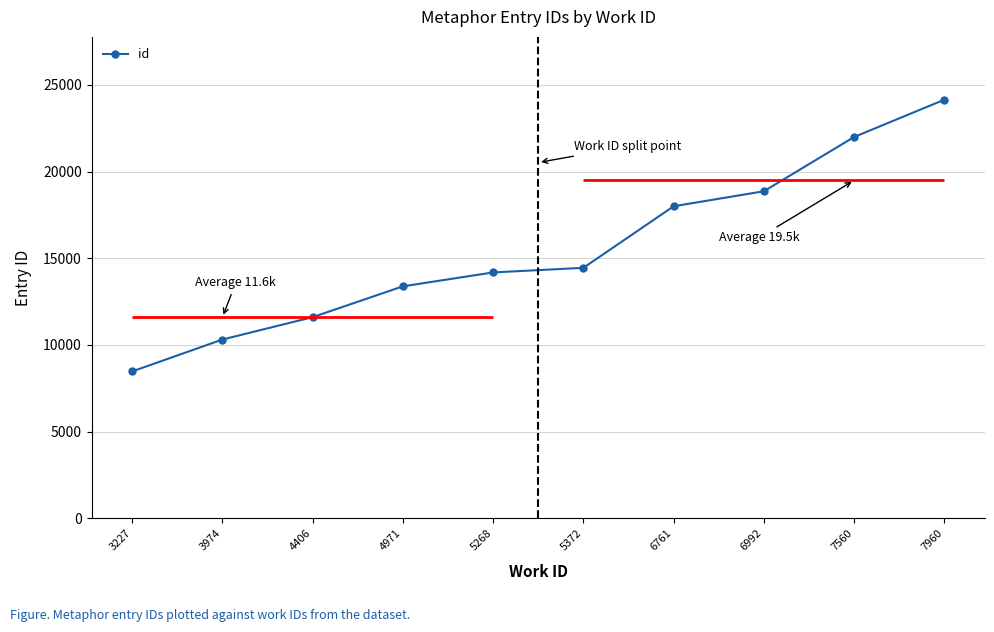

Is this an area chart (filled region under the line)?

No